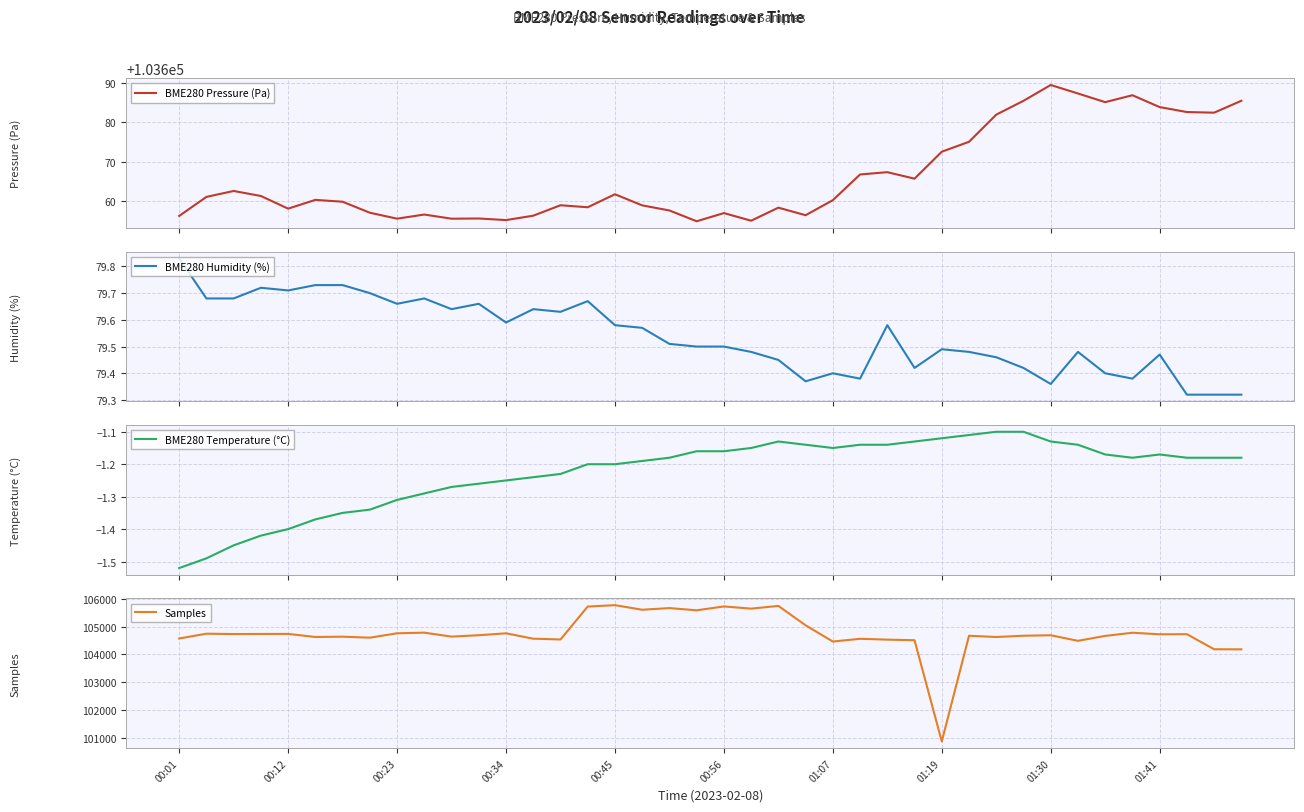

Does the chart have visible grid lines?

Yes